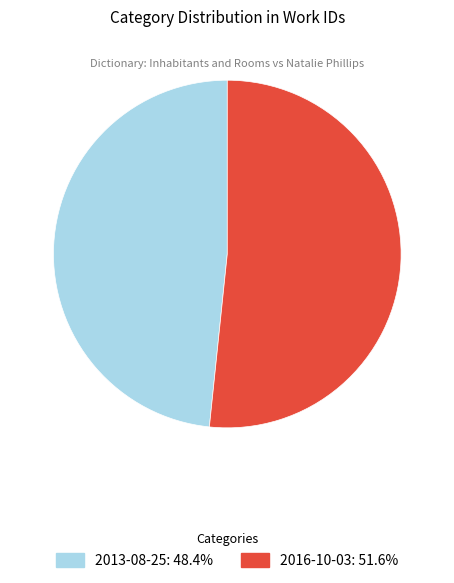

What is the ratio of the value at 2016-10-03 to the value at 2013-08-25?

1.1